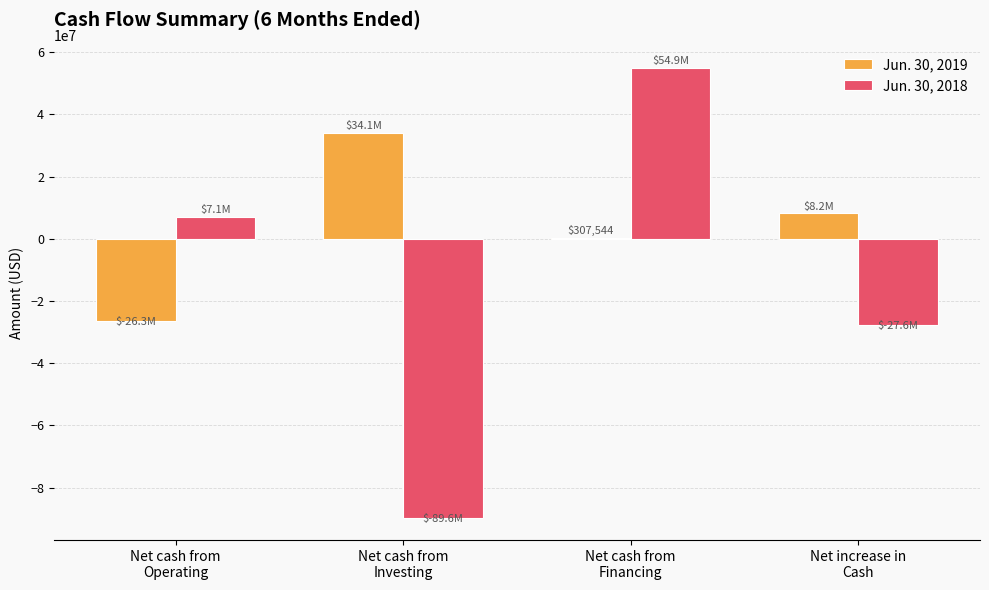

How many groups of bars are there?

4